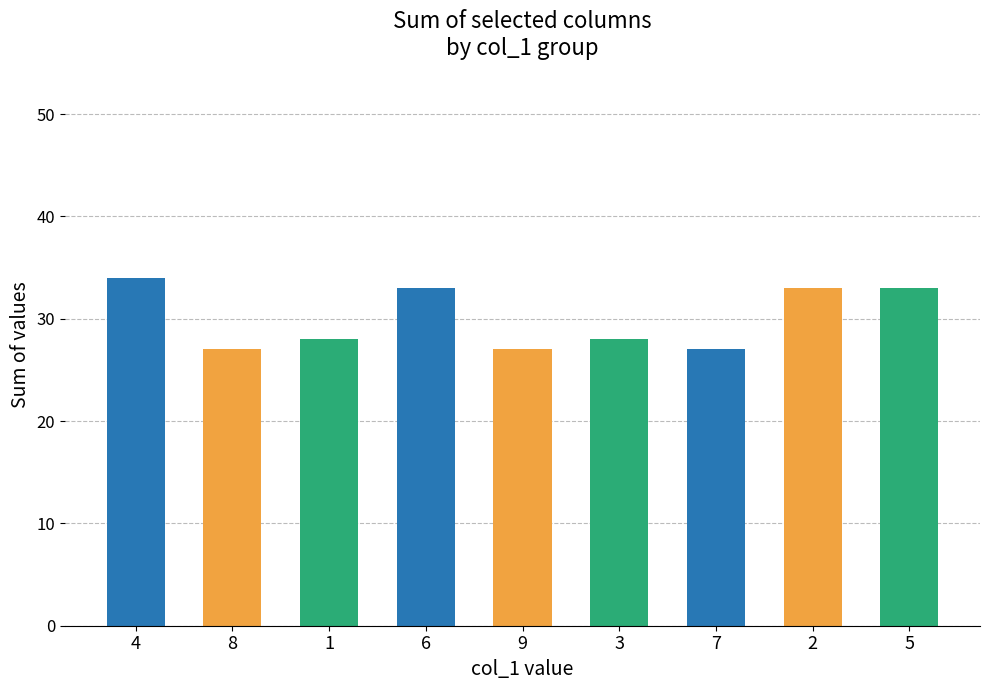

Reading right to left, transcribe all the data shown in this chart.

33	33	27	28	27	33	28	27	34